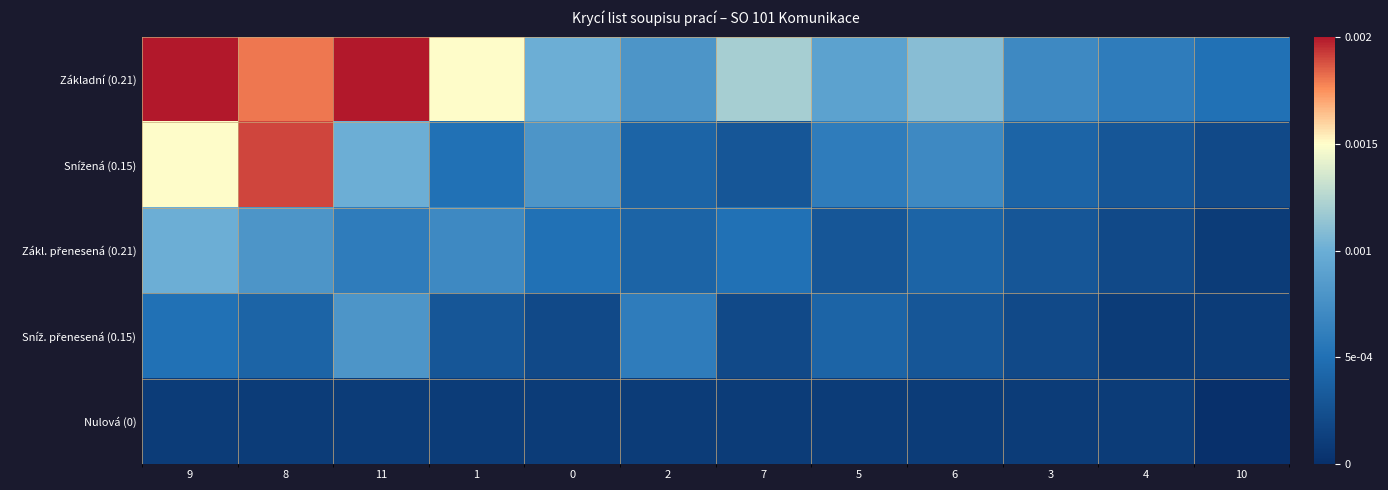

At 7, list the series in order from largest to smallest.

Základní (0.21), Zákl. přenesená (0.21), Snížená (0.15), Sníž. přenesená (0.15), Nulová (0)